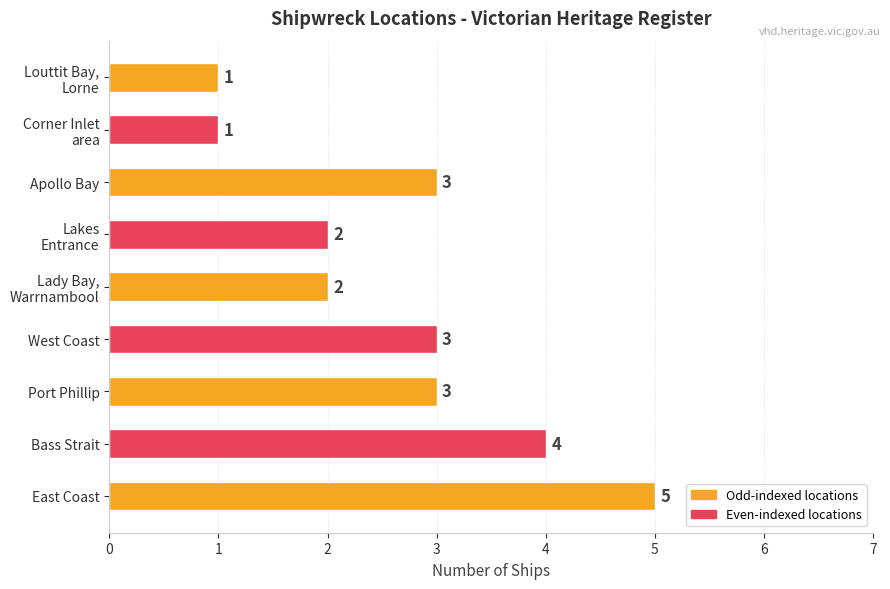

Which label corresponds to the largest value in the chart?

East Coast